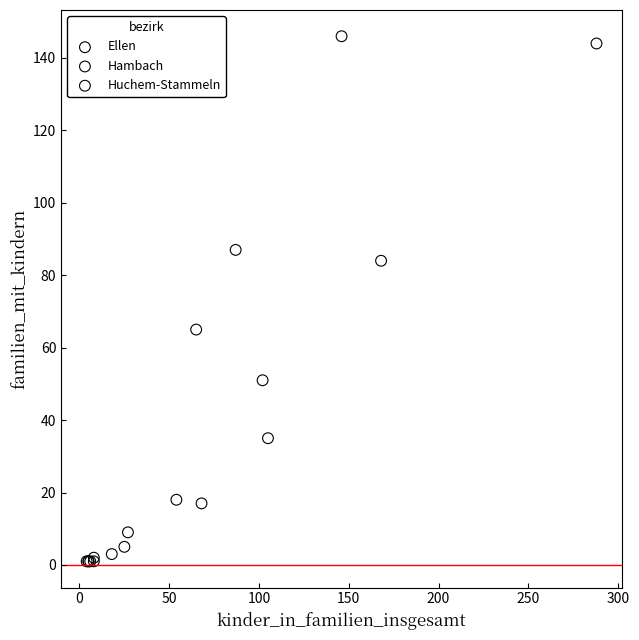

Which series reaches the maximum Y coordinate?

Huchem-Stammeln